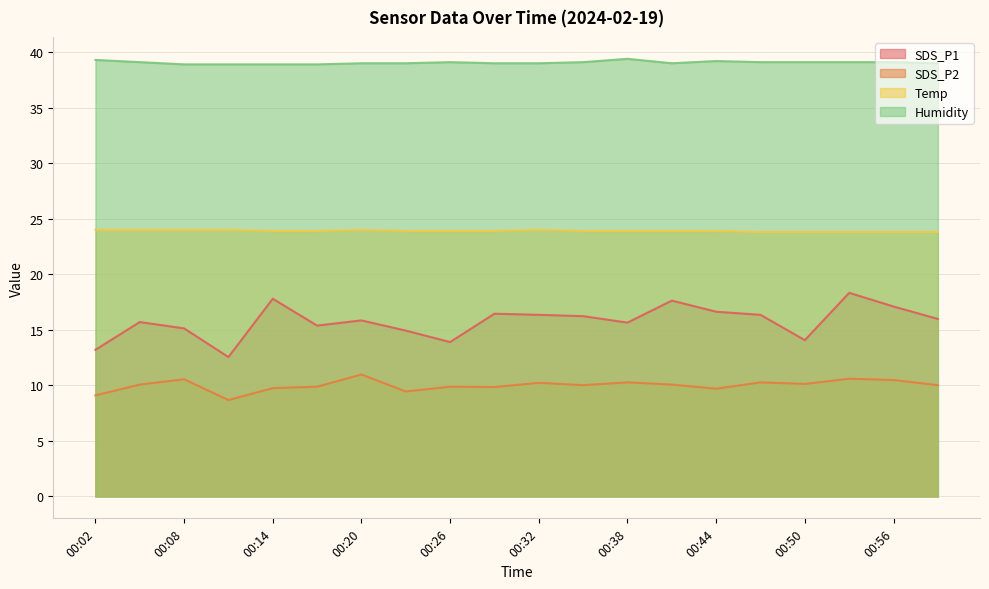

How many interior local peaks does the SDS_P2 series have?

7